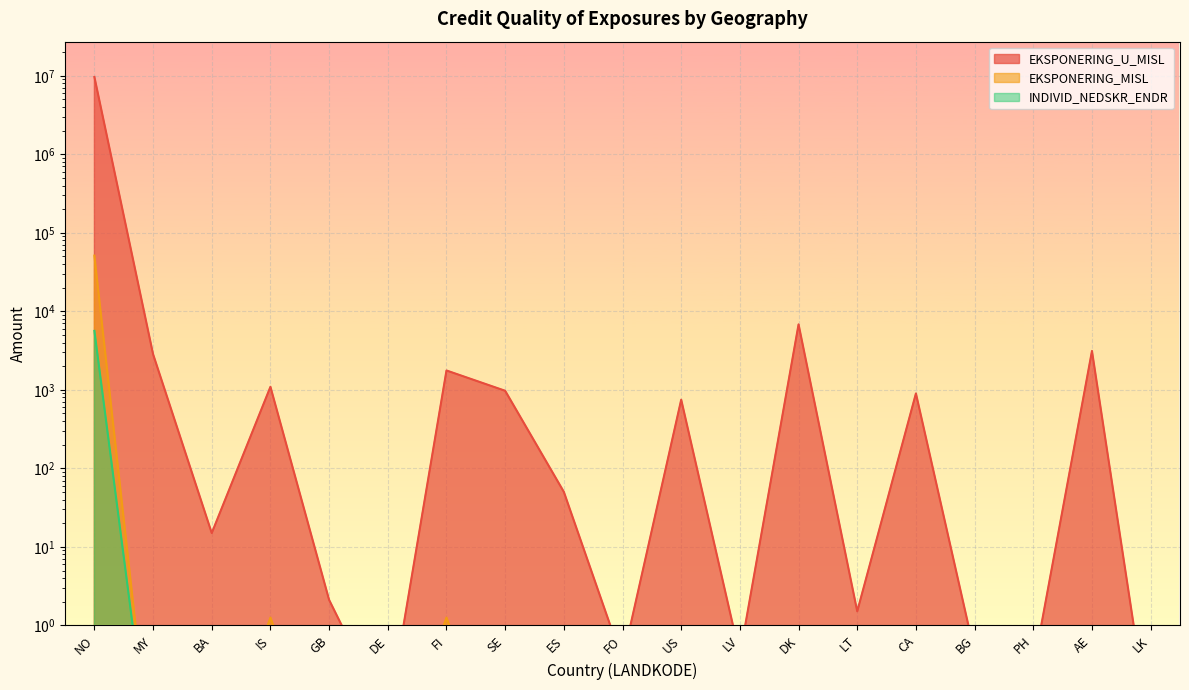

Reading left to right, transcribe all the data shown in this chart.

EKSPONERING_U_MISL: NO=9661758.8	MY=2845.6	BA=15.0	IS=1093.6	GB=2.1	DE=0.1	FI=1764.4	SE=972.9	ES=50.2	FO=0.4	US=749.6	LV=0.4	DK=6822.5	LT=1.5	CA=900.0	BG=0.4	PH=0.3	AE=3127.4	LK=0.0
EKSPONERING_MISL: NO=51262.7	MY=0.0	BA=0.0	IS=1.3	GB=0.0	DE=0.0	FI=1.3	SE=0.0	ES=0.0	FO=0.0	US=0.0	LV=0.0	DK=0.0	LT=0.0	CA=0.0	BG=0.0	PH=0.0	AE=0.0	LK=0.0
INDIVID_NEDSKR_ENDR: NO=5637.4	MY=0.0	BA=0.0	IS=0.0	GB=0.0	DE=0.0	FI=0.0	SE=0.0	ES=0.0	FO=0.0	US=0.0	LV=0.0	DK=0.0	LT=0.0	CA=0.0	BG=0.0	PH=0.0	AE=0.0	LK=0.0